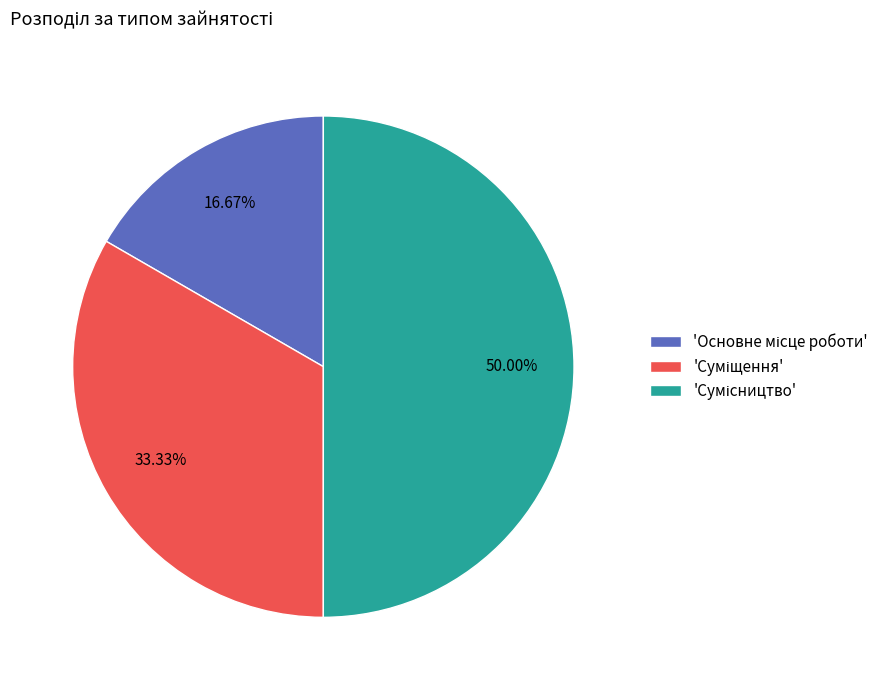

How many slices are in this pie chart?

3